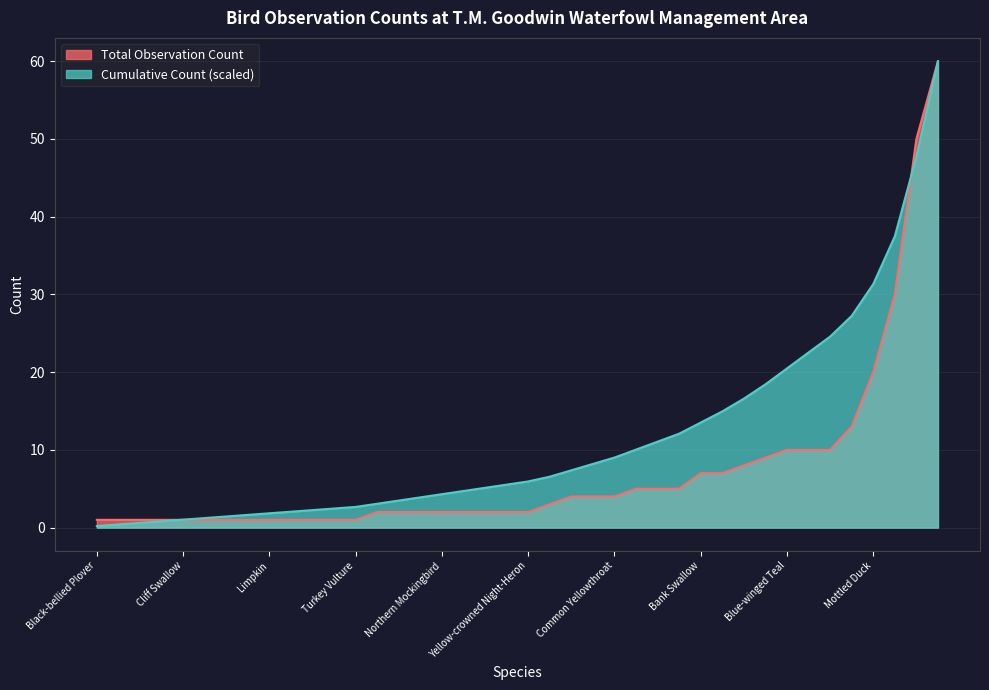

Does the chart have visible grid lines?

Yes